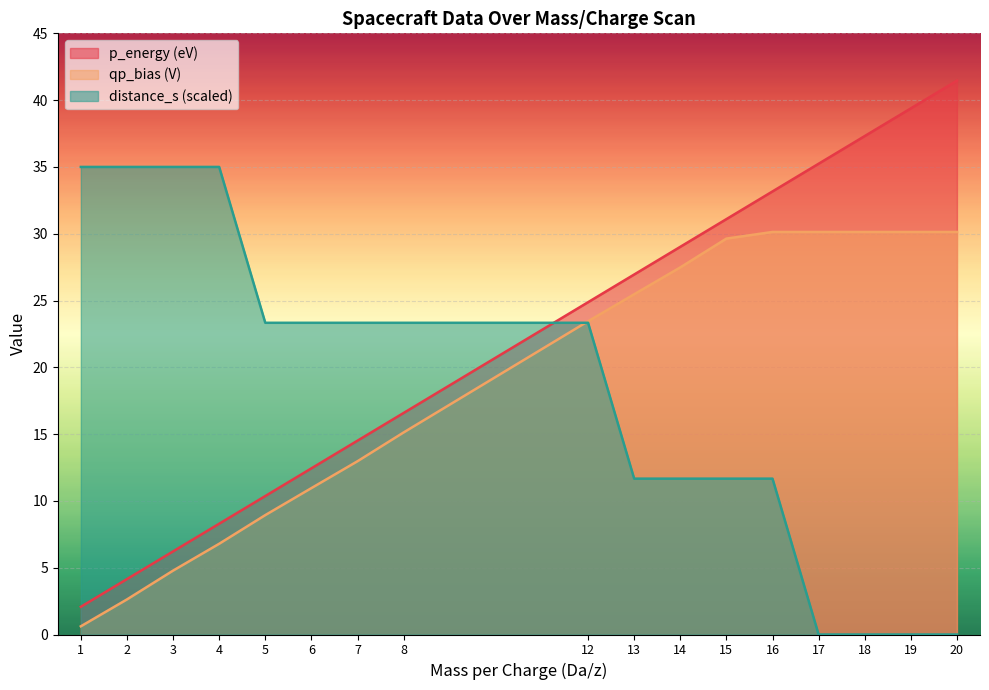

Which series ends up on top after the final intersection of distance_s and p_energy?

p_energy